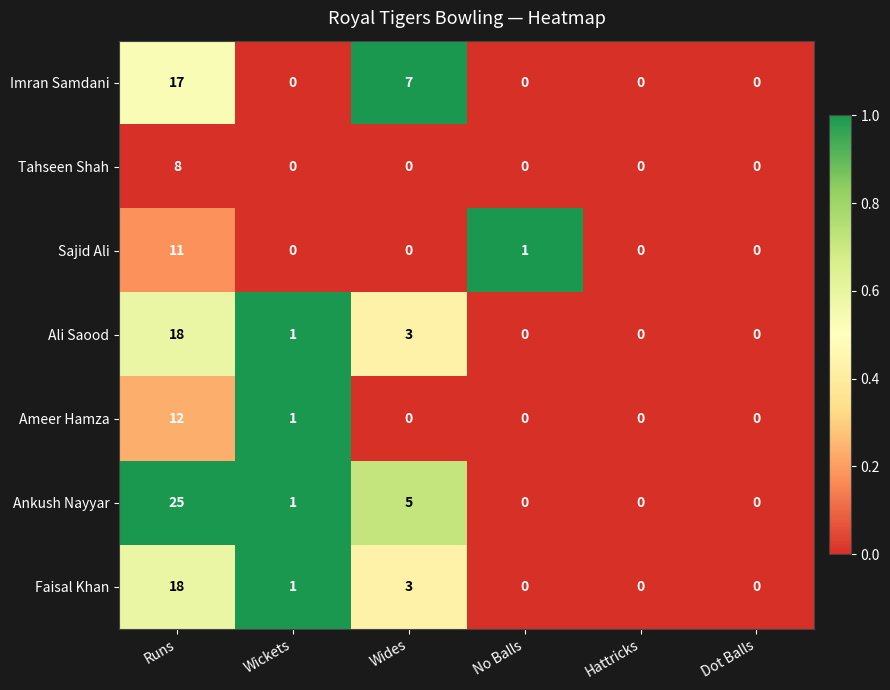

How many categories are shown in the chart?

6